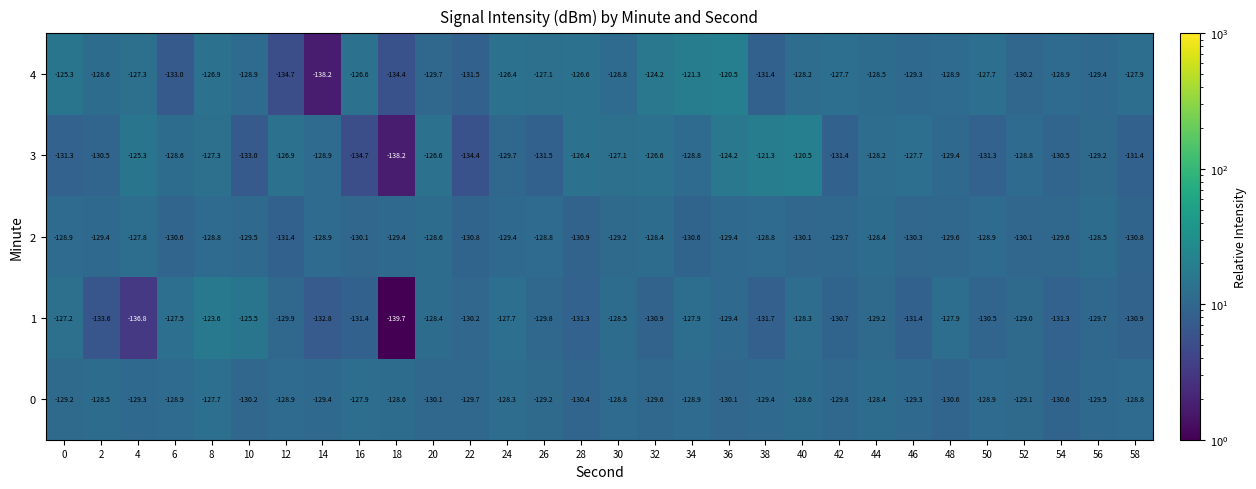

Is it true that 2 equals -179.5 at 22?

False